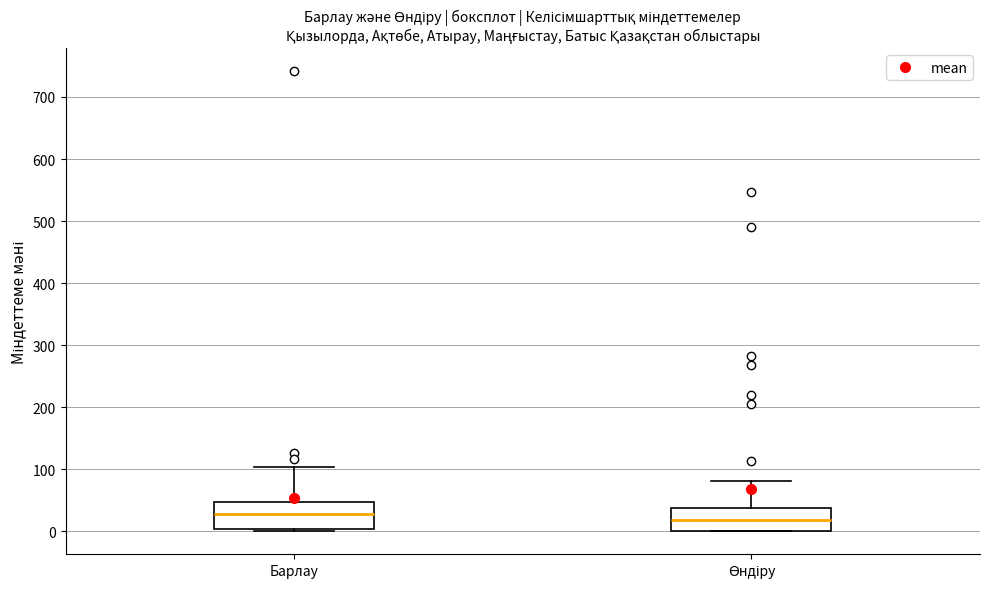

Reading left to right, read every box against the y-axis: the position of its median line, the range the box covers, and the ends of its whiskers. The values are not printed on the chart, so give them approximately, as read against the axis.

Барлау: median 30, box 0 to 50, whiskers 0 (just below the box's lower edge) to 100
Өндіру: median 20, box 0 to 40, whiskers 0 to 80